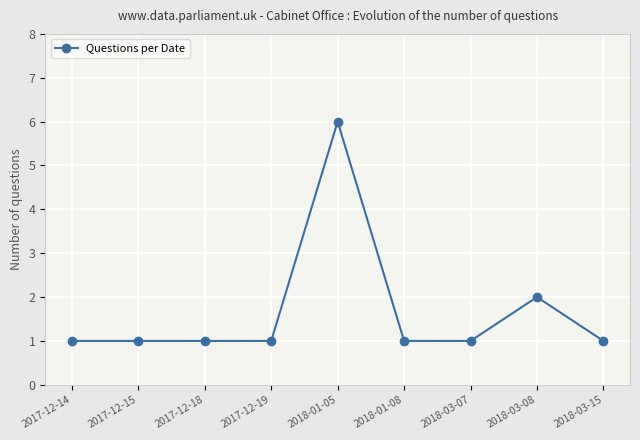

How many lines are shown in the chart?

1